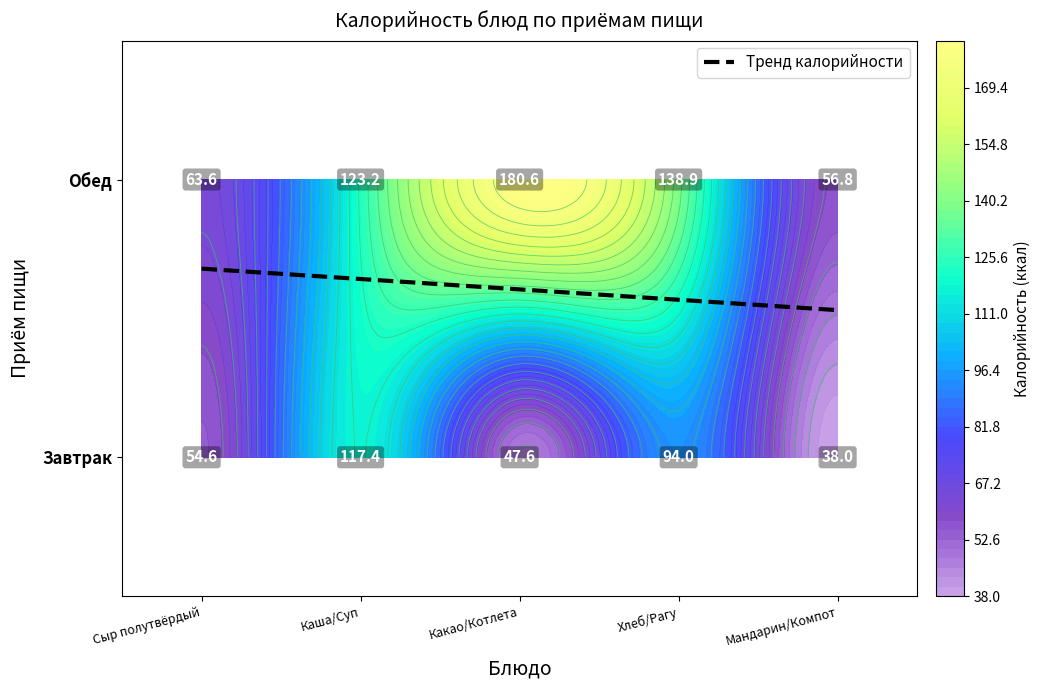

At which label does Завтрак first exceed 54?

Сыр полутвёрдый